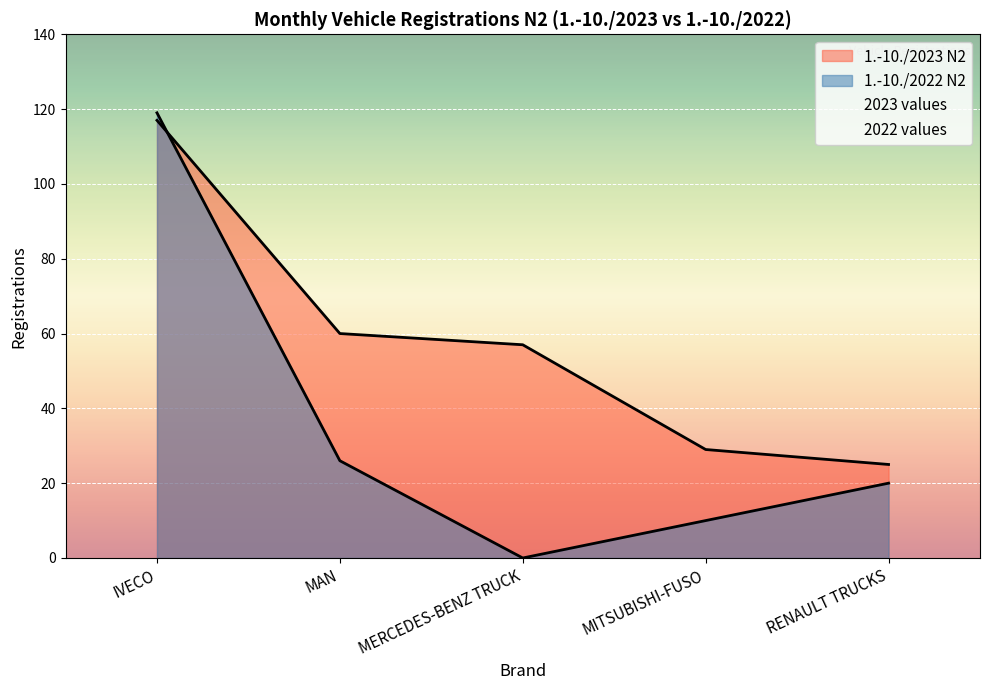

Which series contains the lowest Y value?

2022 values